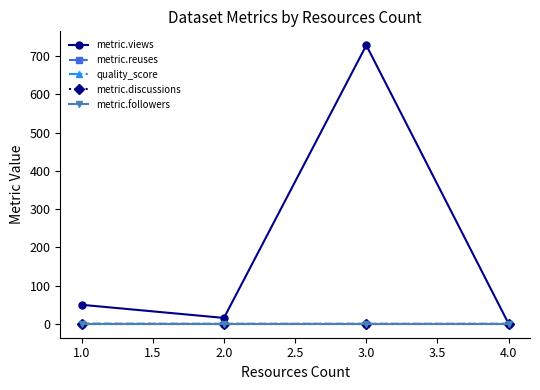

Is this an area chart (filled region under the line)?

No